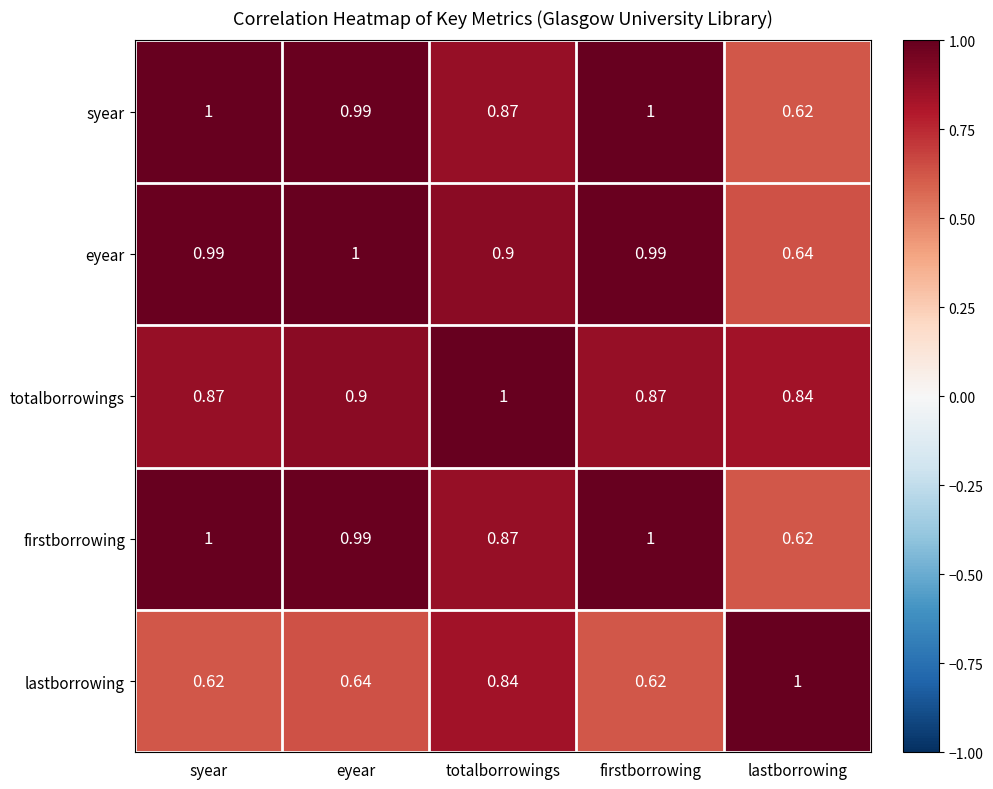

At which label does eyear reach its peak?

eyear